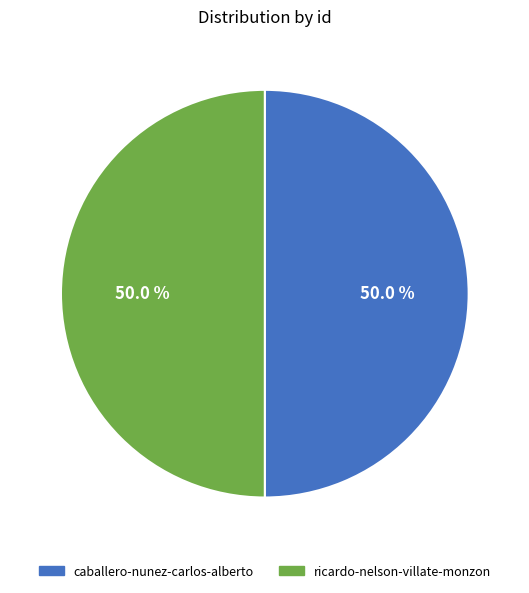

What is the ratio of the value at caballero-nunez-carlos-alberto to the value at ricardo-nelson-villate-monzon?

1.0